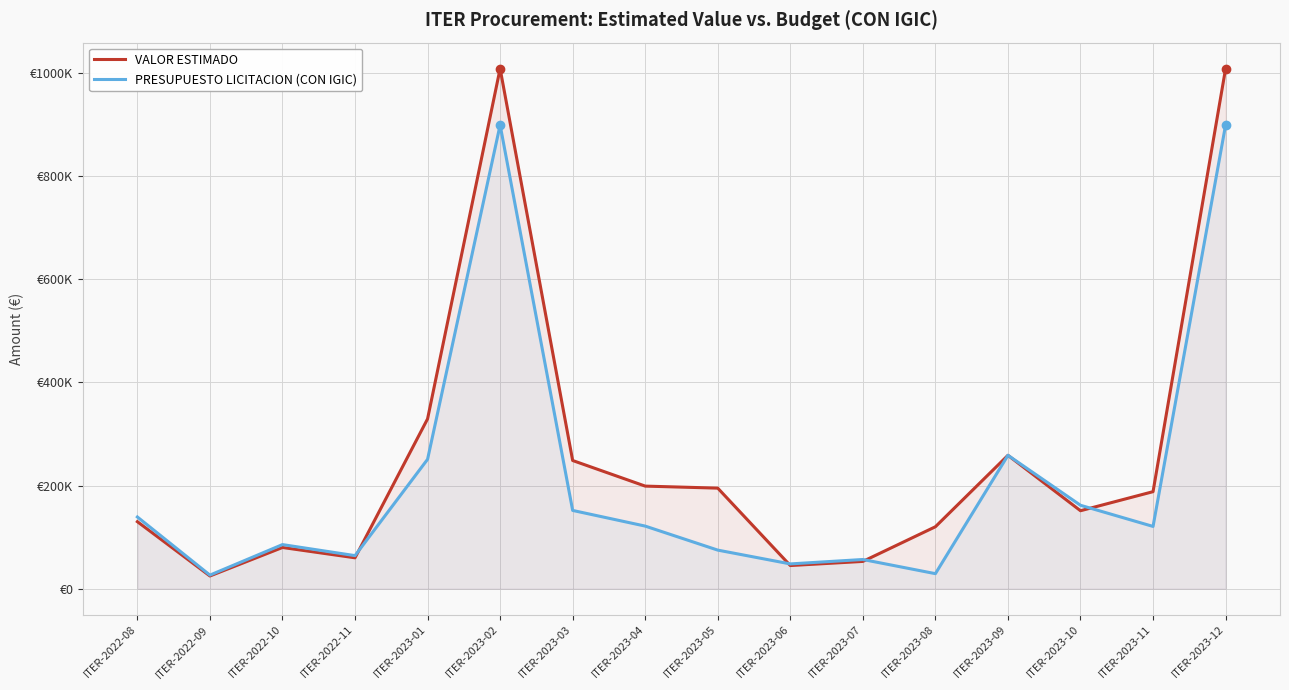

What is the label of the 10th point from the right?

ITER-2023-03